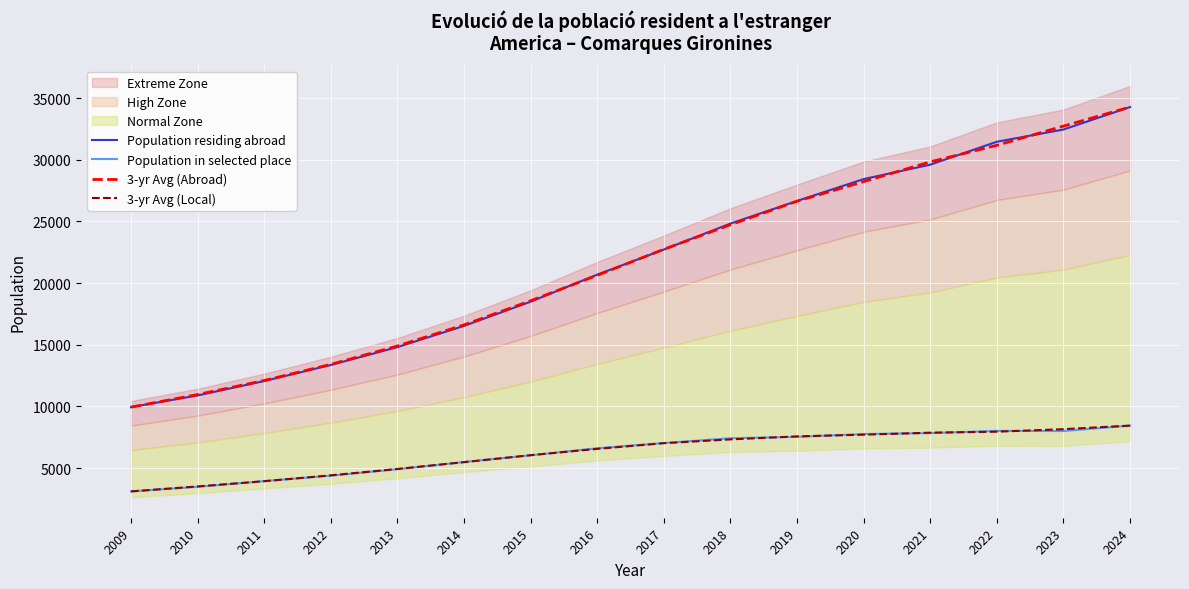

List the labels in order of Population residing abroad value, smallest first.

2009, 2010, 2011, 2012, 2013, 2014, 2015, 2016, 2017, 2018, 2019, 2020, 2021, 2022, 2023, 2024